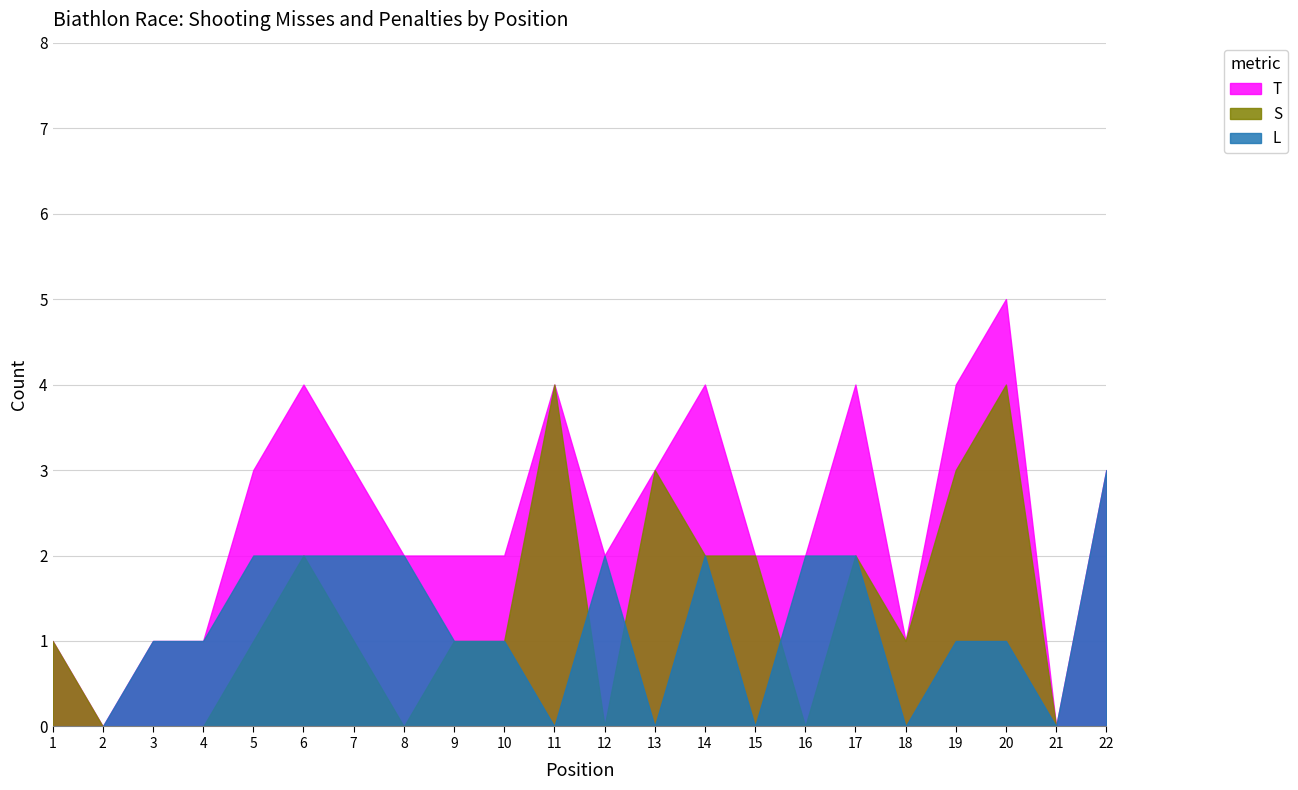

What is the value of the T point at the 6th from the left?

4